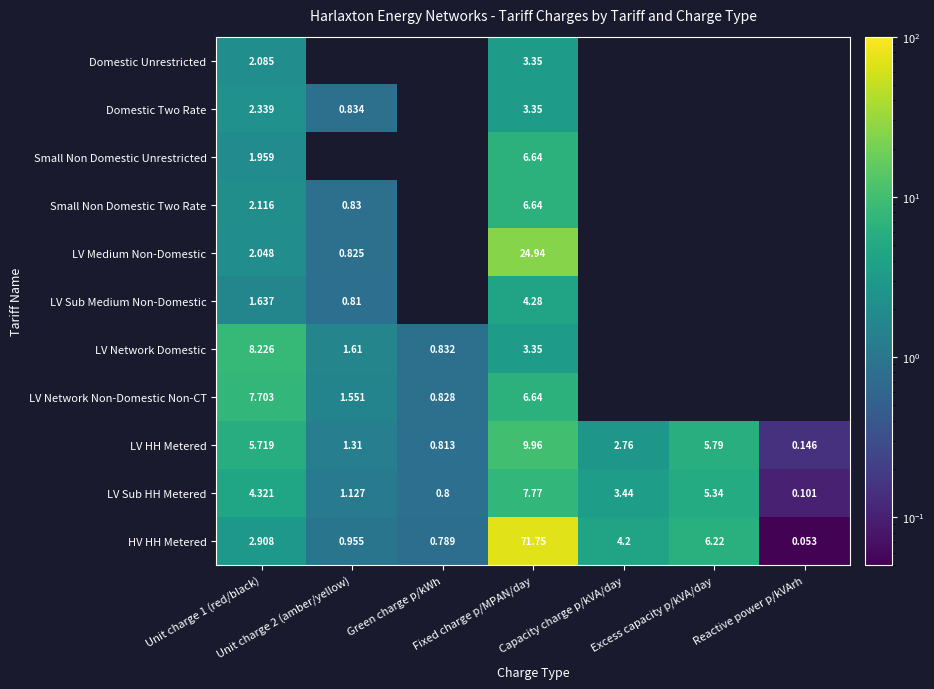

Which has a higher value, Green charge p/kWh or Capacity charge p/kVA/day?

Capacity charge p/kVA/day